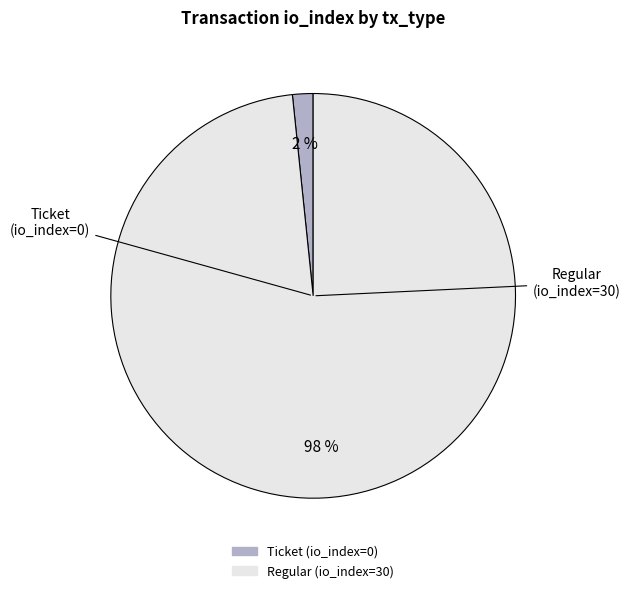

Rank the categories by value from lowest to highest.

Ticket (io_index=0), Regular (io_index=30)